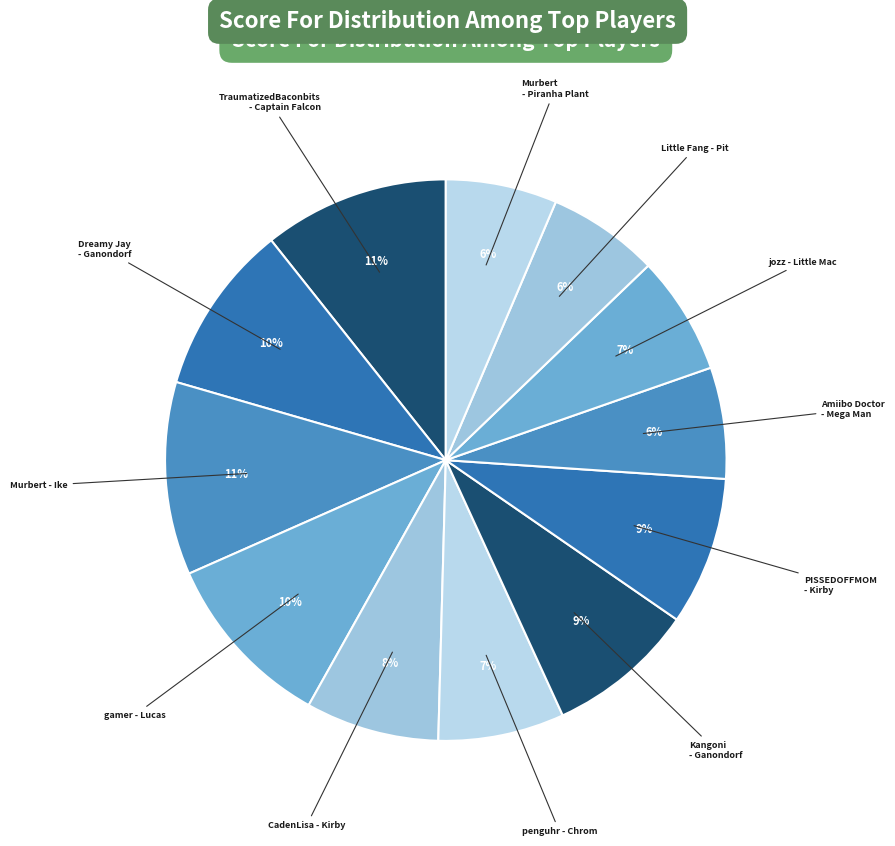

To the nearest percent, what is the combined percentage of Murbert - Ike and penguhr - Chrom?

18%